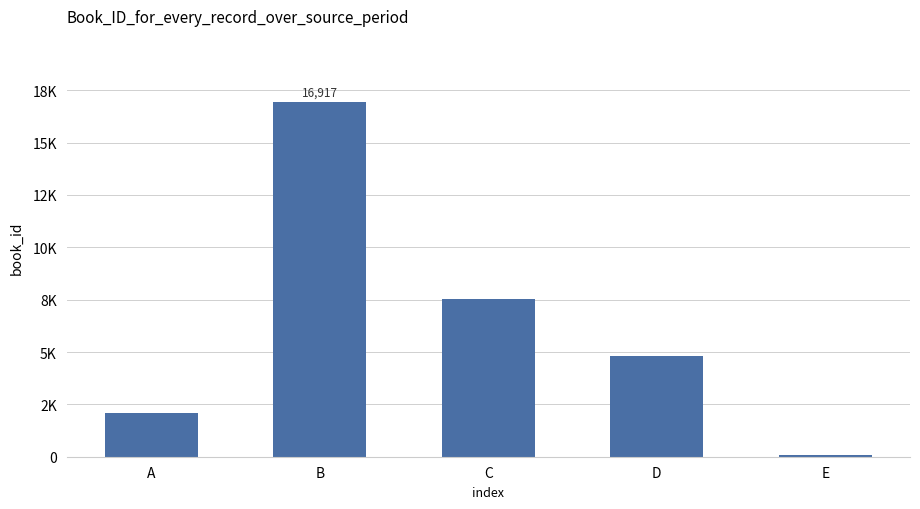

Count the values in the range 2073 to 7517.

3